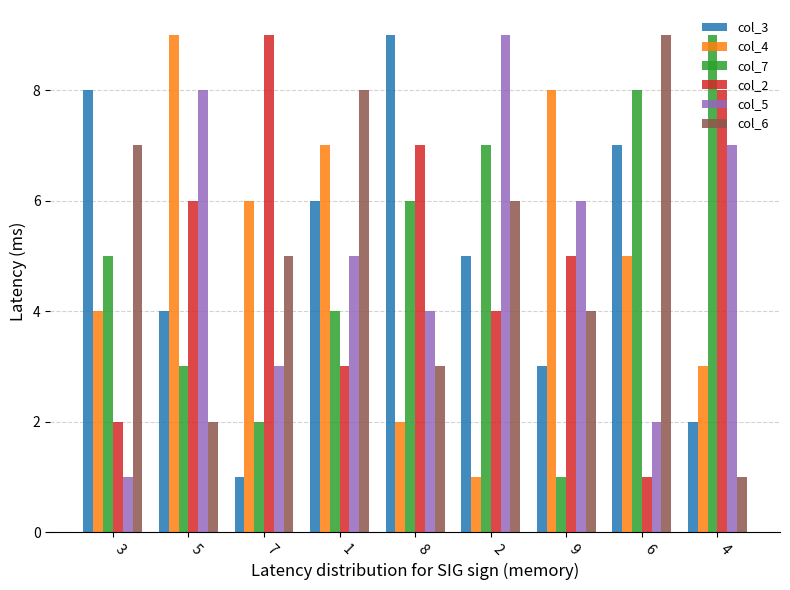

What are all the series names shown in the legend?

col_3, col_4, col_7, col_2, col_5, col_6